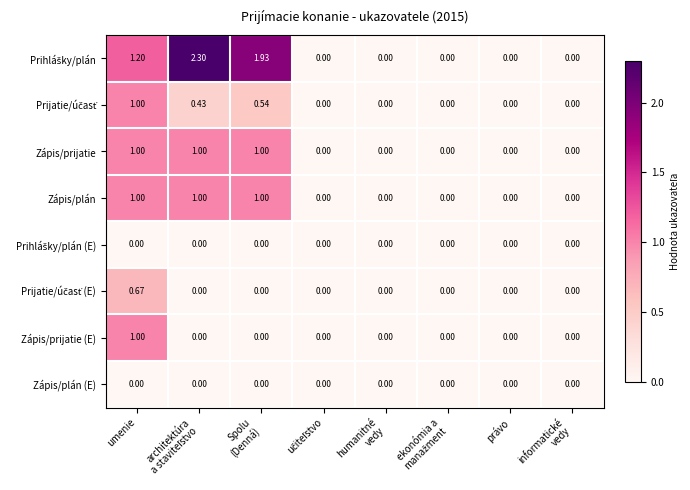

At which category is the sum across all series the highest?

umenie